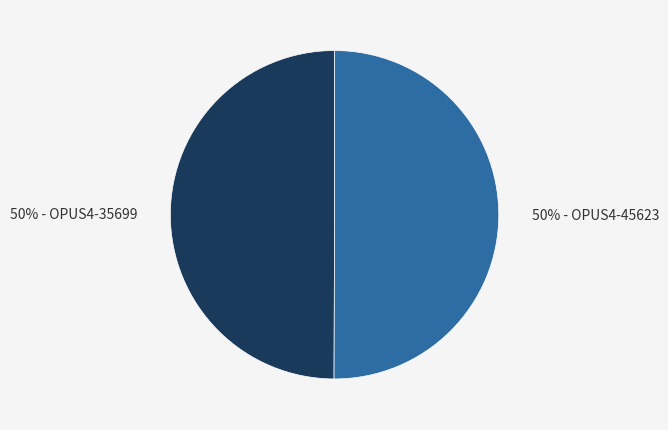

How many segments does this pie chart have?

2